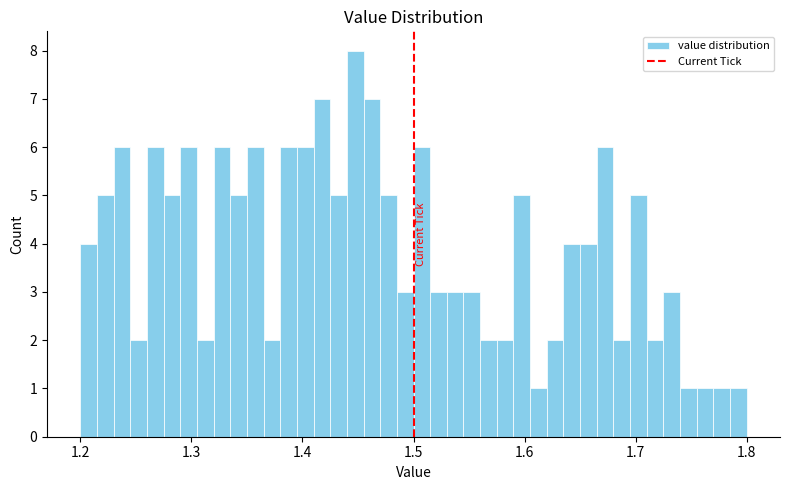

Around what value on the x-axis is the tallest bar? Give the approximate position of its centre, as read against the axis.

1.45